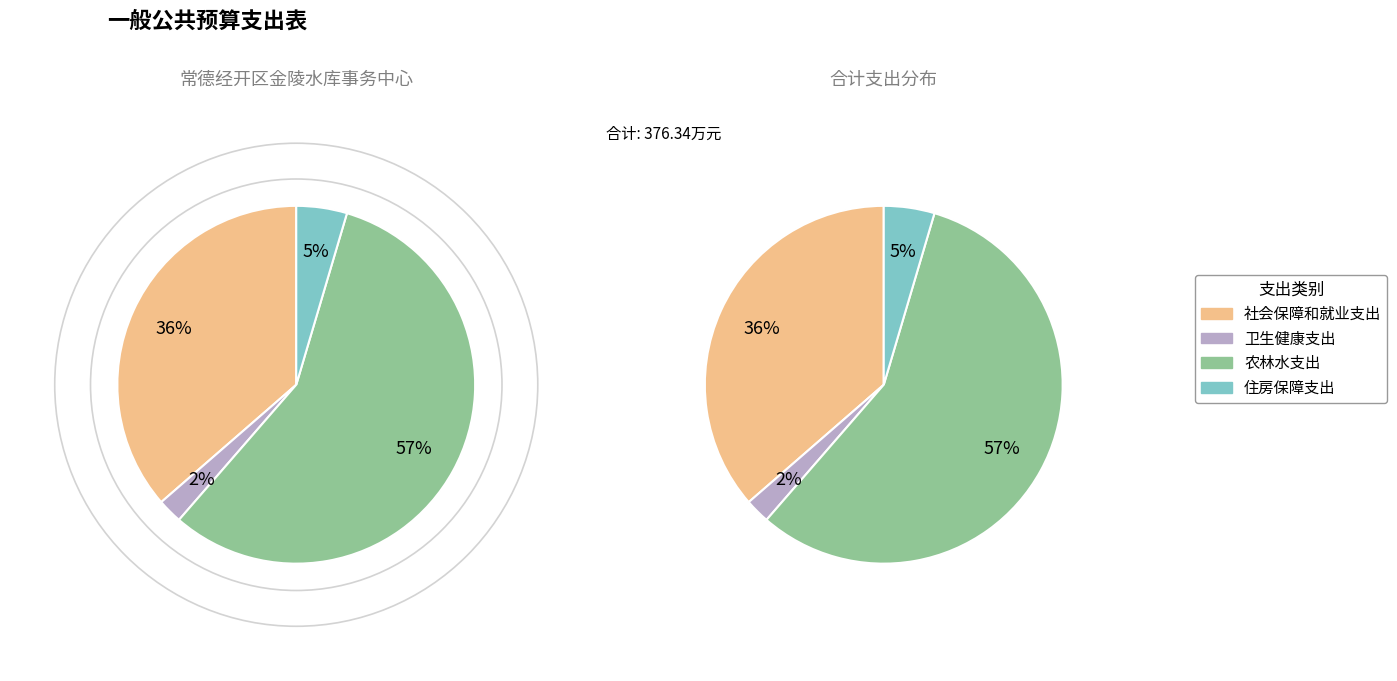

What is the ratio of the value at 农林水支出 to the value at 卫生健康支出?

25.4